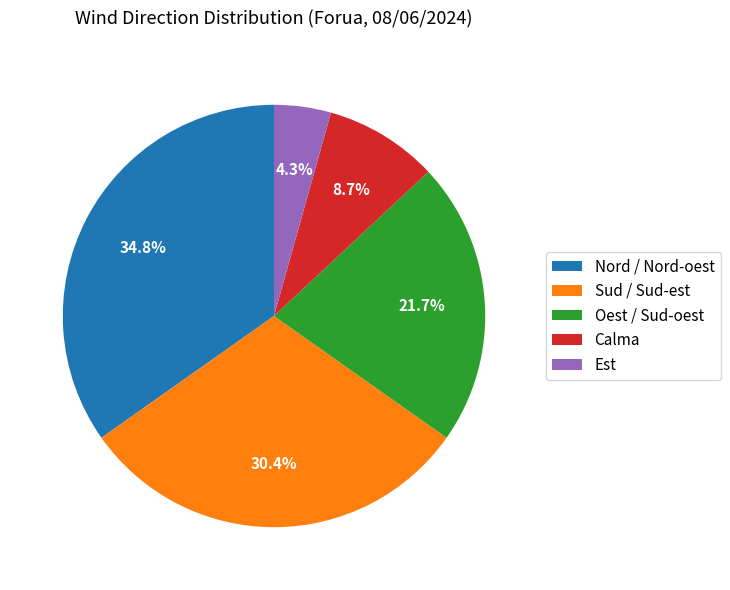

What is the ratio of the value at Est to the value at Sud / Sud-est?

0.1